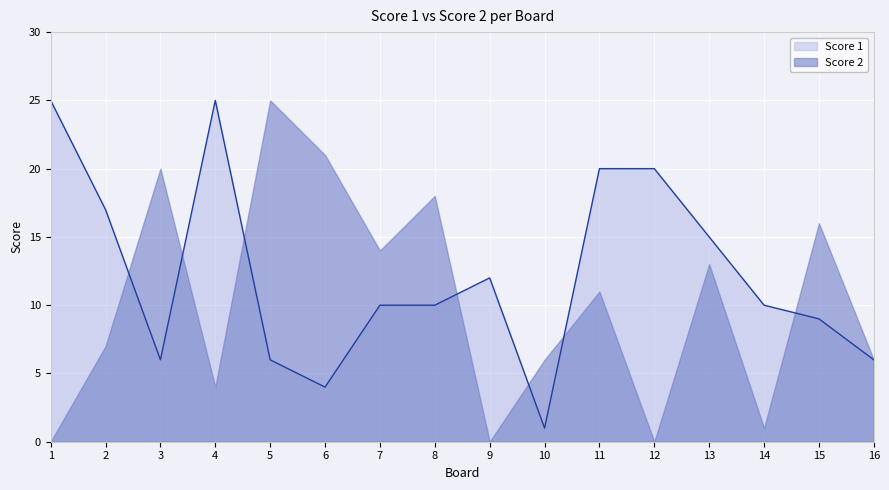

Rank the categories by value from highest to lowest.

1, 4, 11, 12, 2, 13, 9, 7, 8, 14, 15, 3, 5, 16, 6, 10